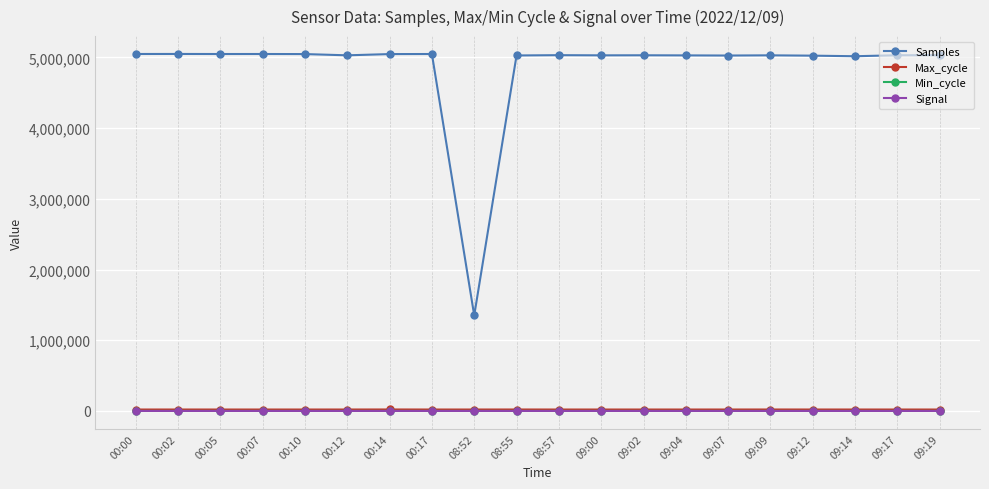

What is the maximum value shown in the chart?

5049102